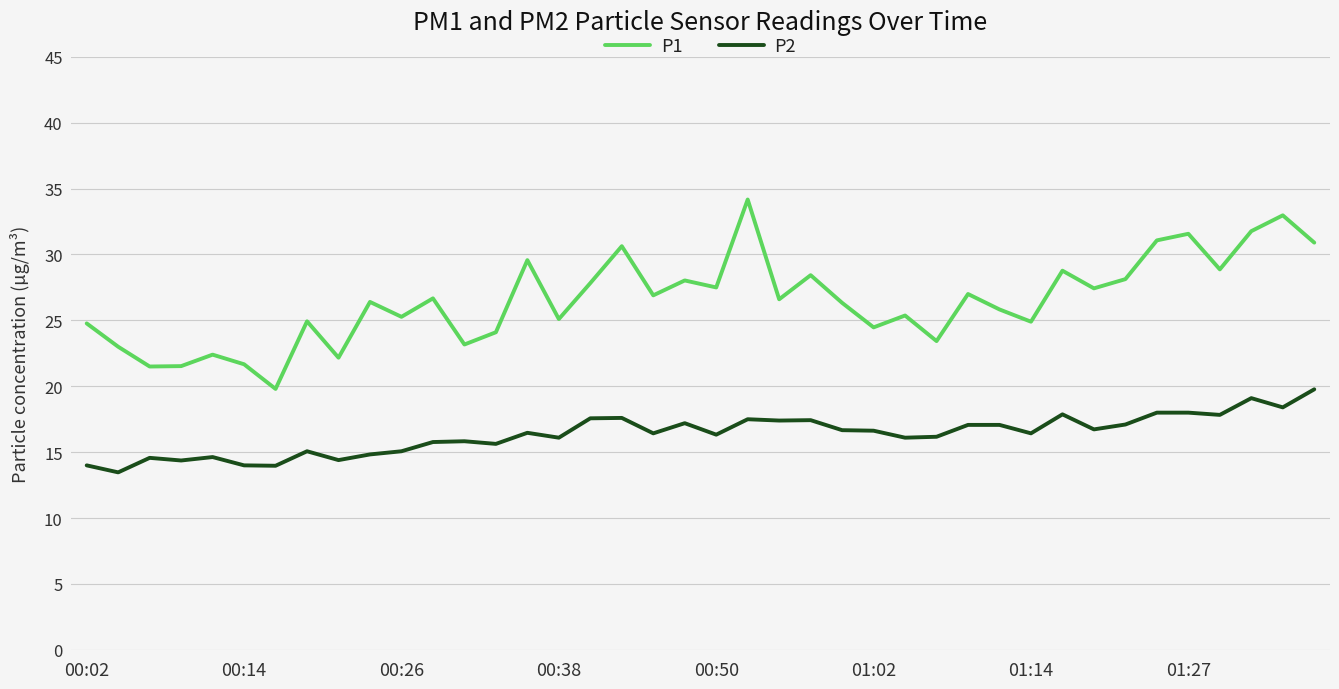

True or false: P1 and P2 cross at least once.

False